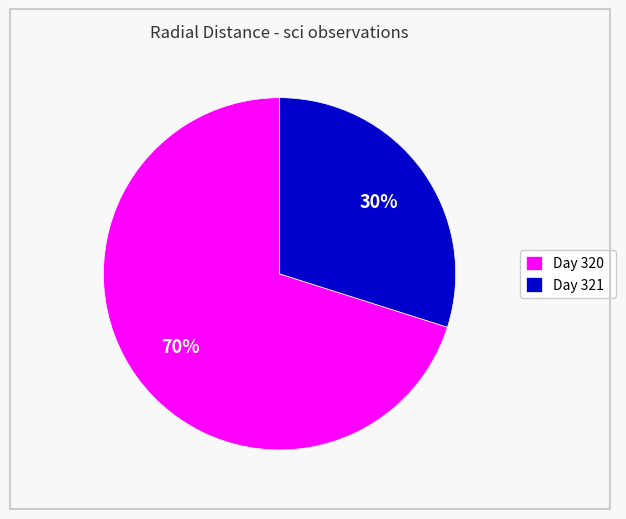

Approximately how many times larger is the value at Day 320 compared to Day 321?

2.3